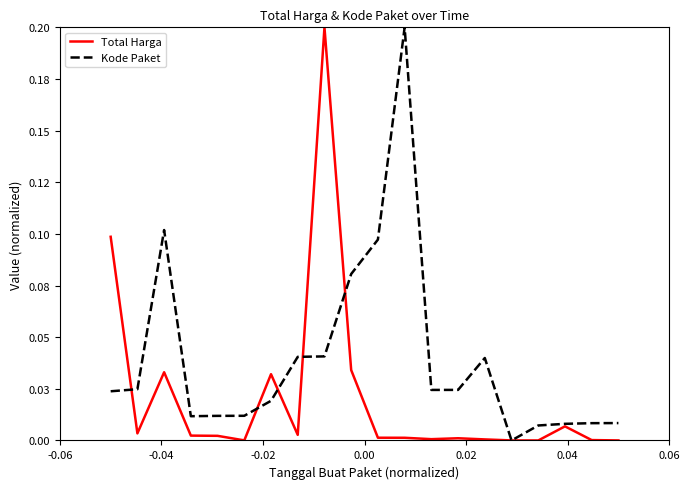

At which category does Total Harga reach its first local valley?

-0.04